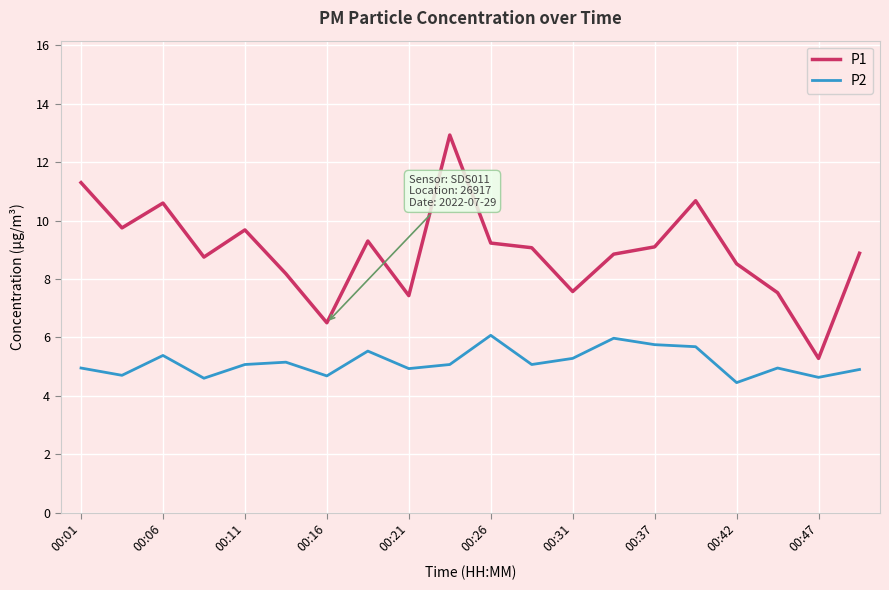

Rank the series by their maximum value, from highest to lowest.

P1, P2